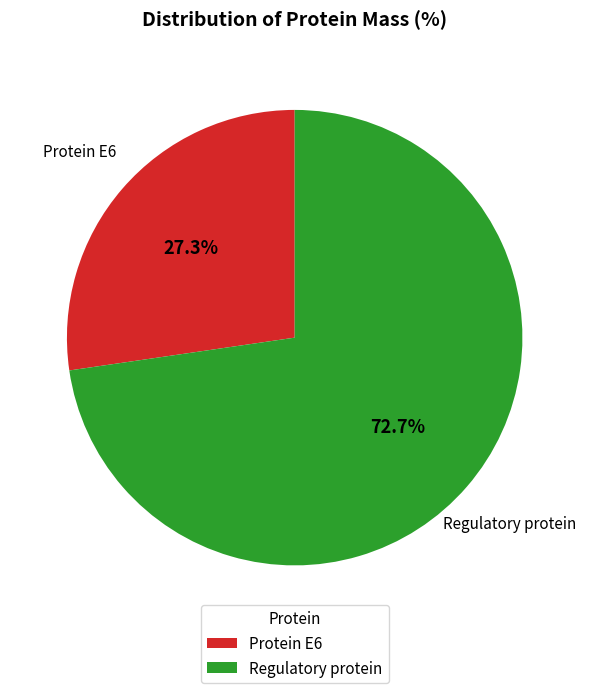

Which category accounts for the majority?

Regulatory protein